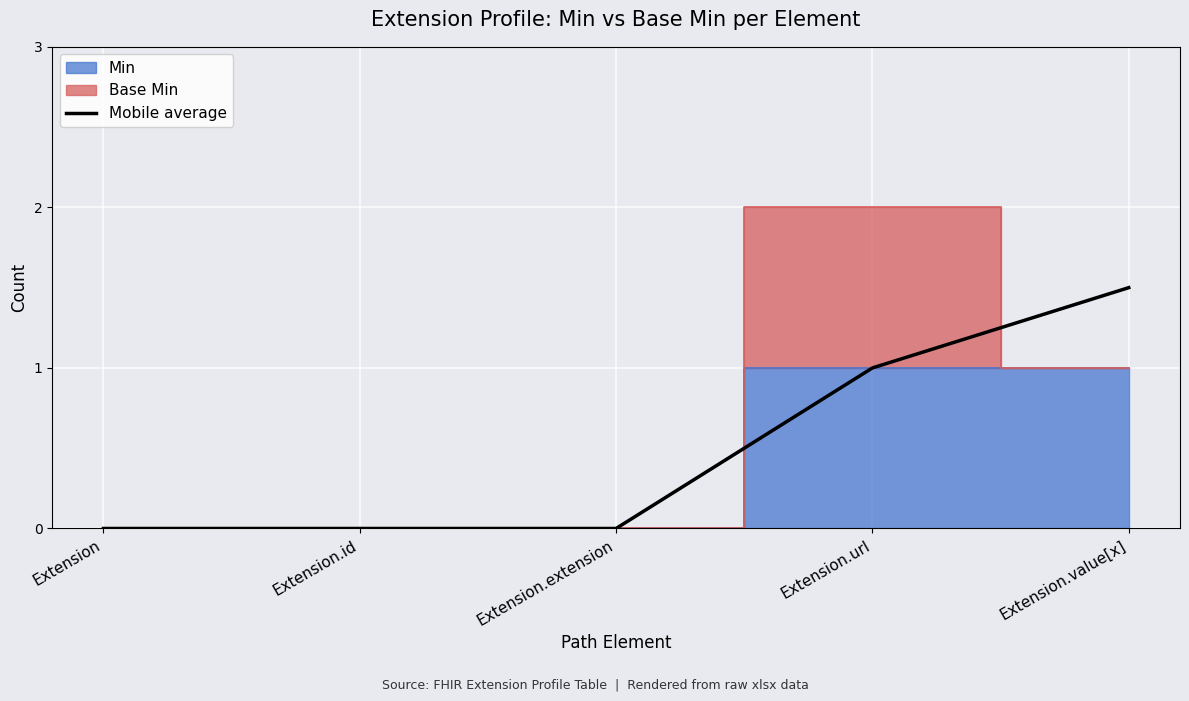

Count the number of categories in the chart.

5